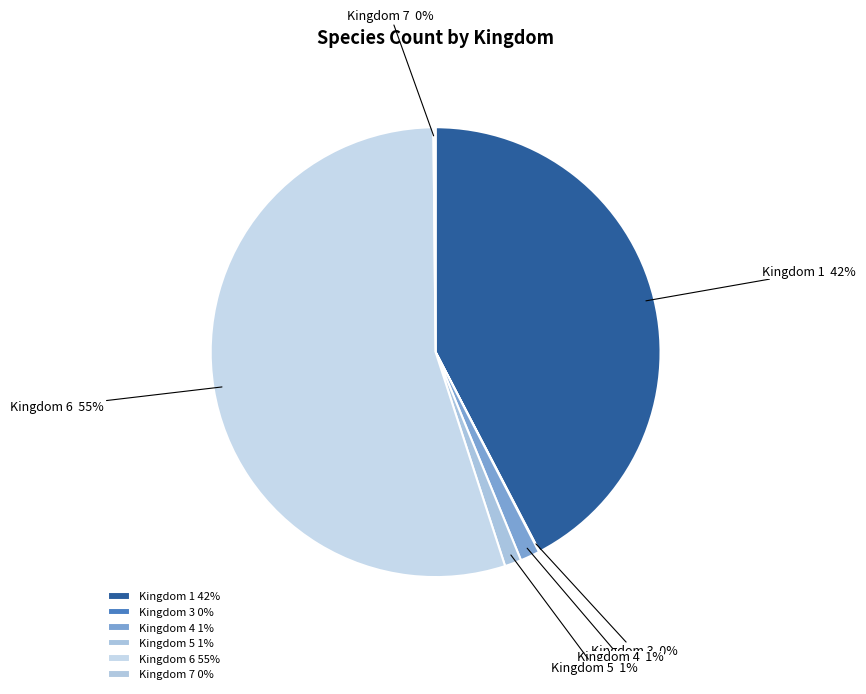

Does Kingdom 6 55% represent more than half of the total?

Yes